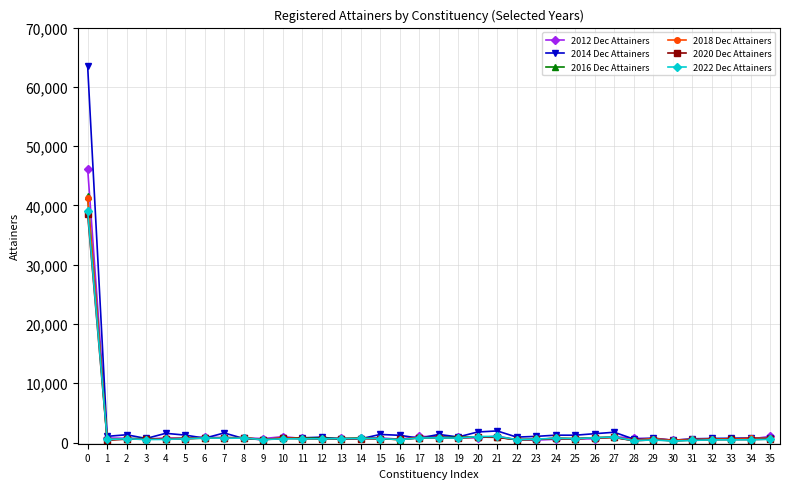

True or false: 2018 Dec Attainers has more than 1 points higher than both neighbors.

True